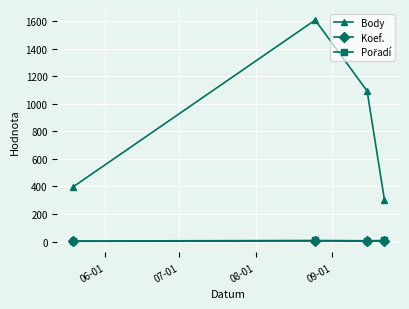

How many interior local peaks does the Koef. series have?

1